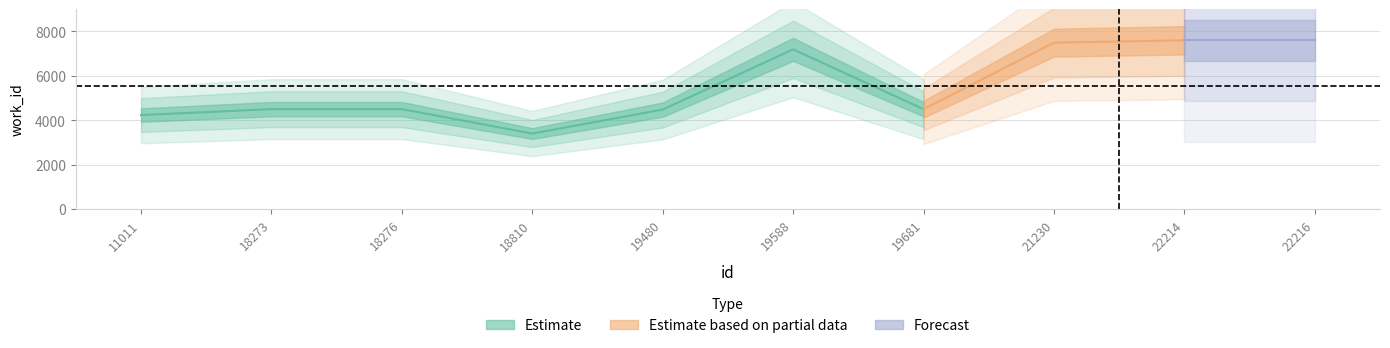

What is the maximum value shown in the chart?

7593